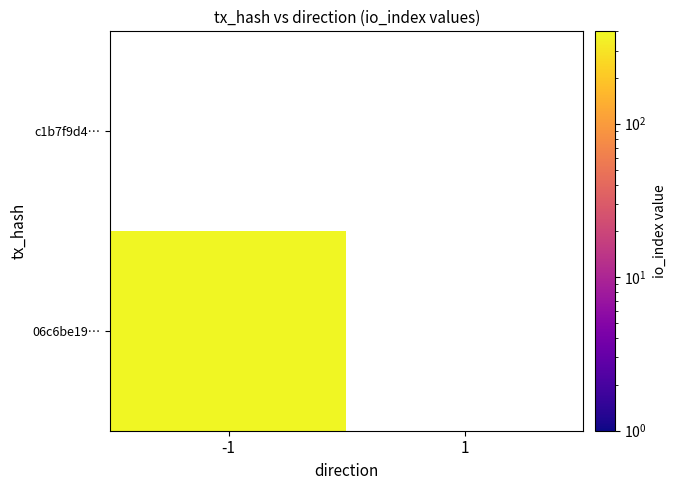

Which category has the lowest value in the 06c6be1996595e1d6d48945555906ea259a01e7 series?

1